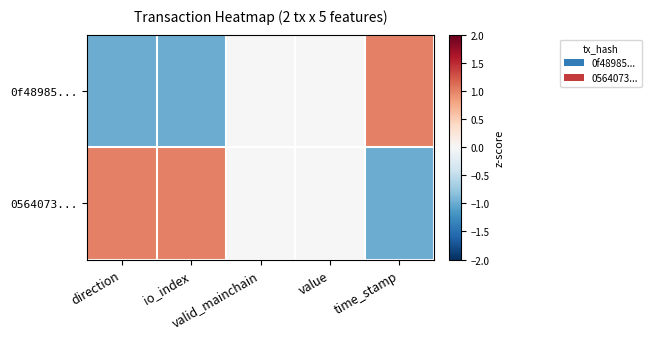

Reading left to right, what are all the values shown in this chart?

0f48985...: direction=-1	io_index=-1	valid_mainchain=0	value=0	time_stamp=1
0564073...: direction=1	io_index=1	valid_mainchain=0	value=0	time_stamp=-1